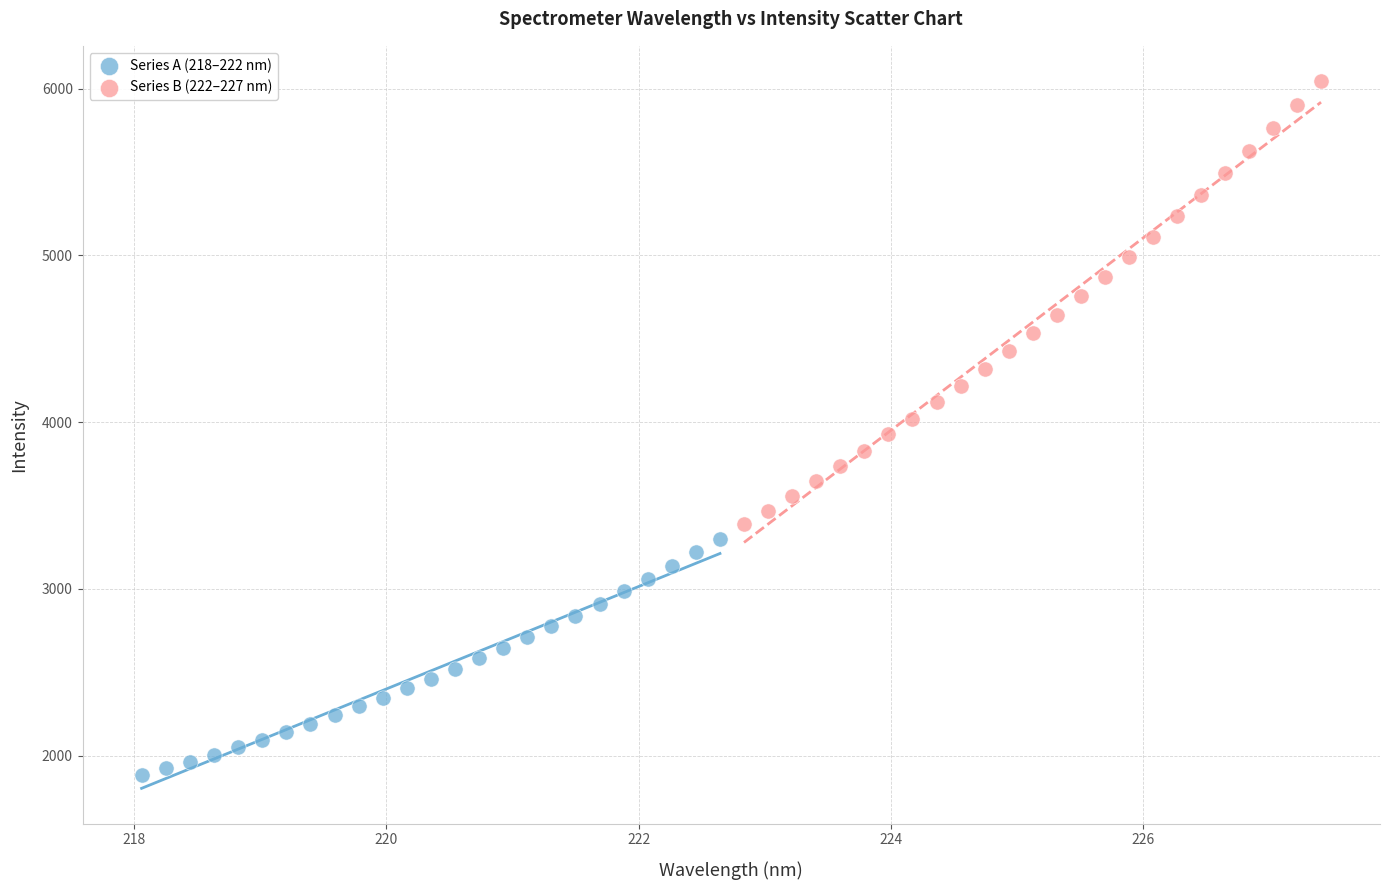

Which series contains the lowest Y value?

Series A (218–222 nm)